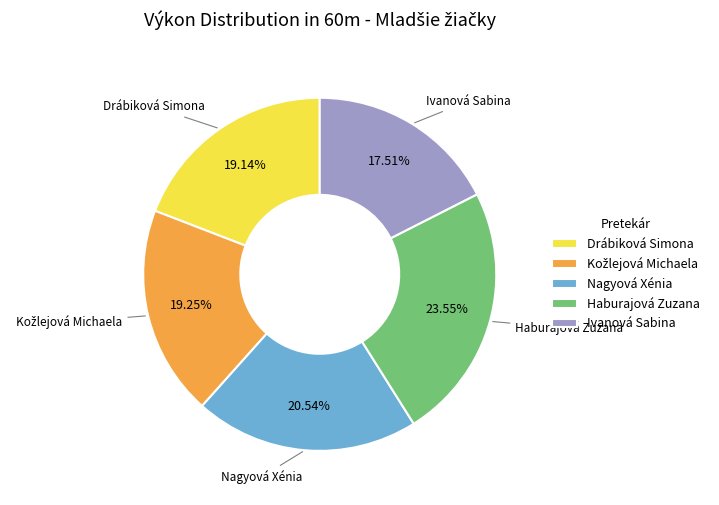

To the nearest percent, what is the average slice percentage?

20%